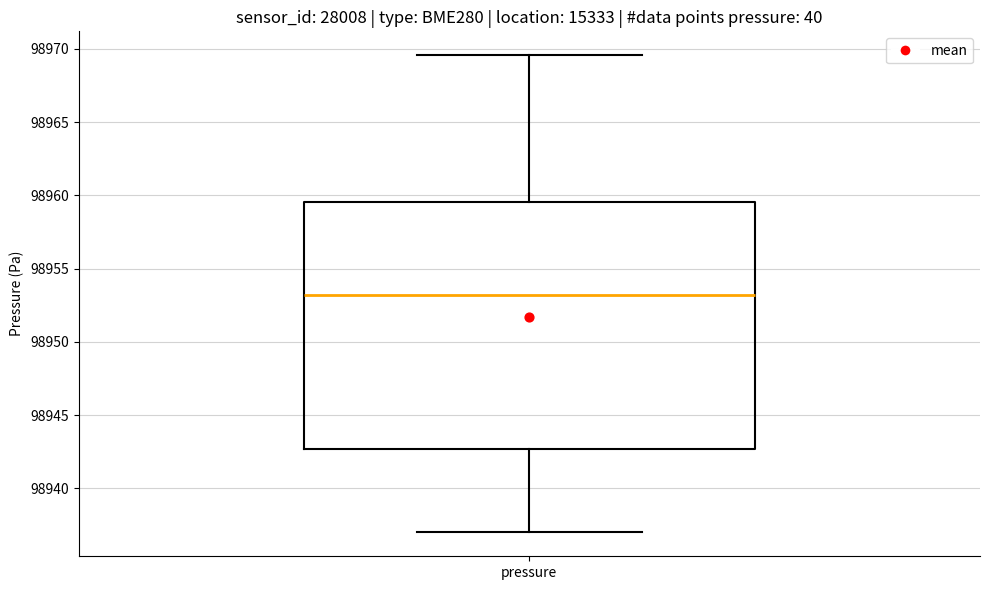

Transcribe this box plot: give where the median line is, the range the box spans, and where the two whiskers end, as read against the y-axis. The values are not printed on the chart, so give them approximately, as read against the axis.

median 98953.0, box 98942.5 to 98959.5, whiskers 98937.0 to 98969.5